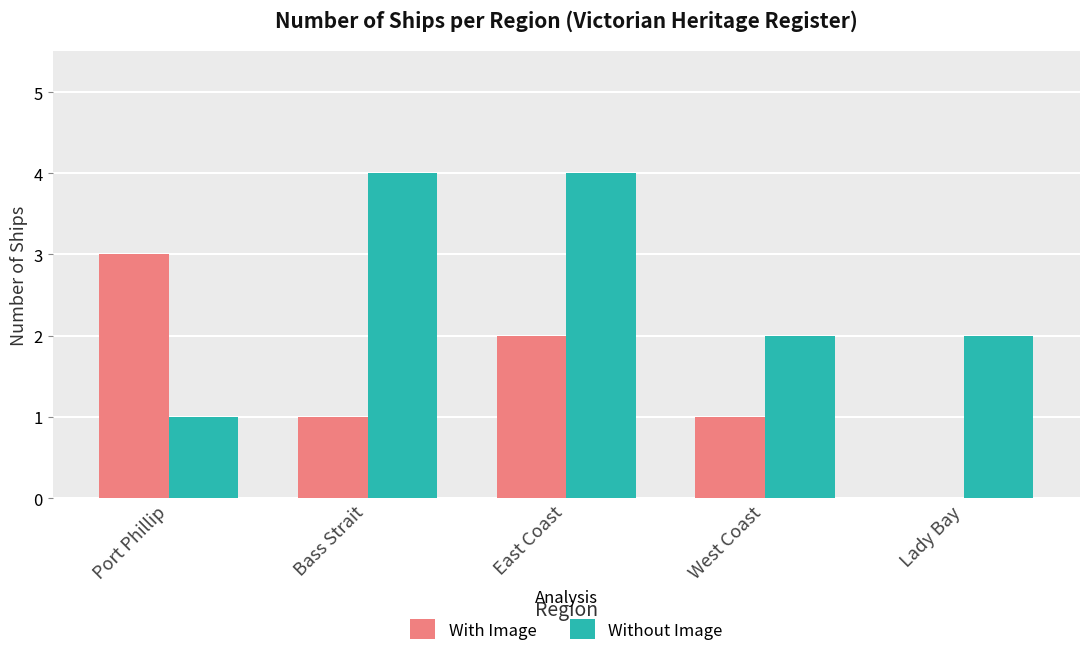

Between Bass Strait and East Coast, which series saw the biggest shift?

With Image